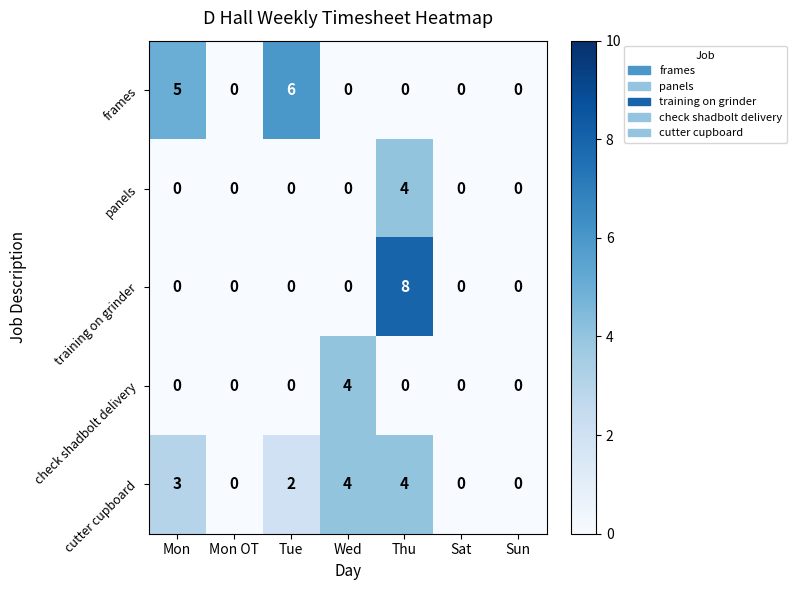

At which category is the sum across all series the highest?

Thu